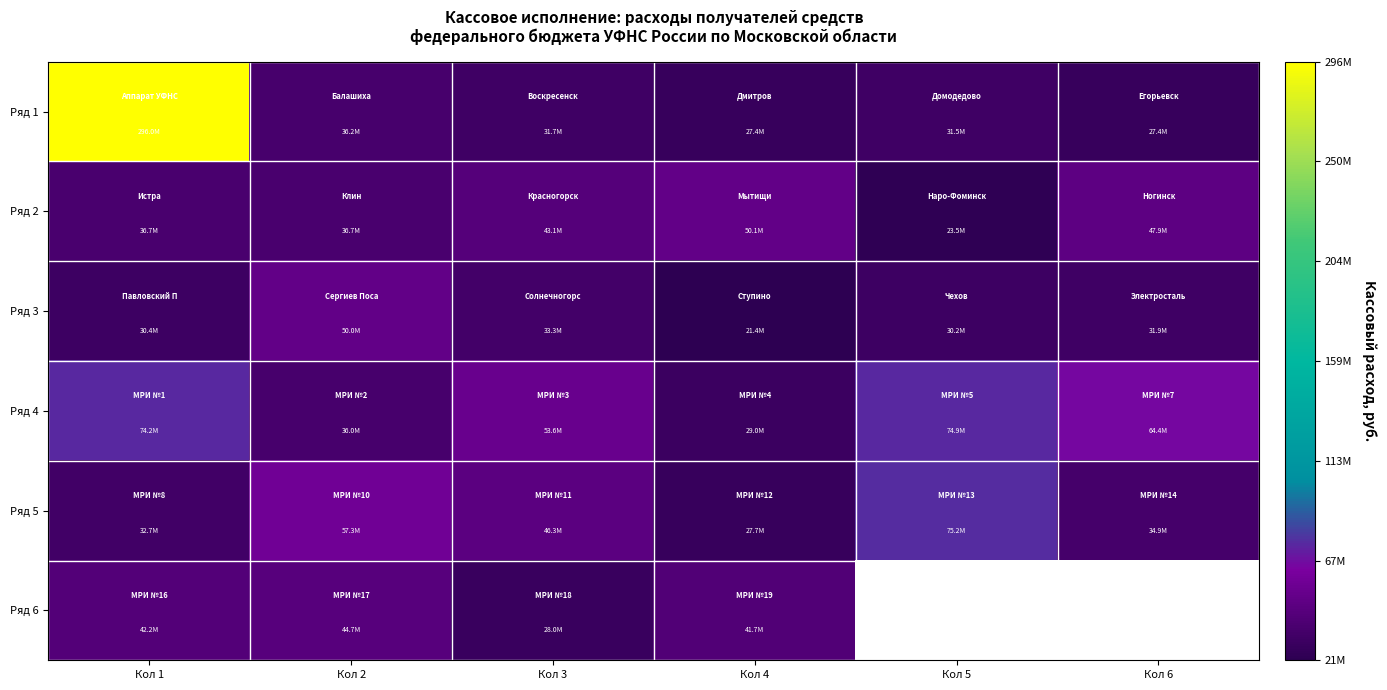

At which category is the sum across all series the highest?

Кол 1